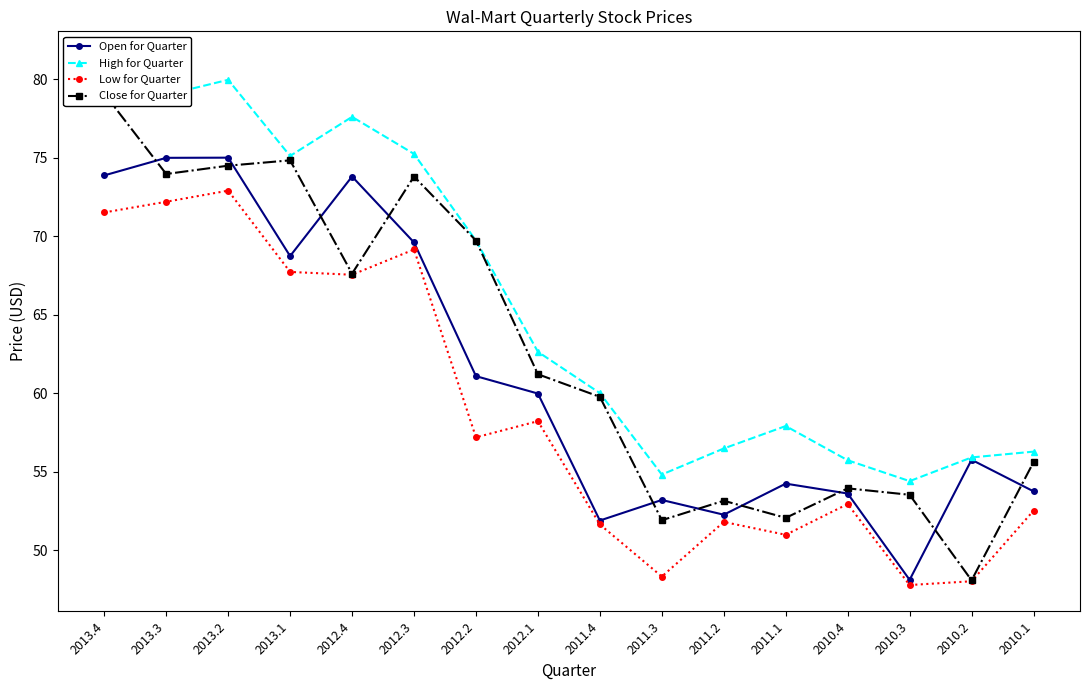

What is the difference between the maximum and minimum values in the Close for Quarter series?

31.0